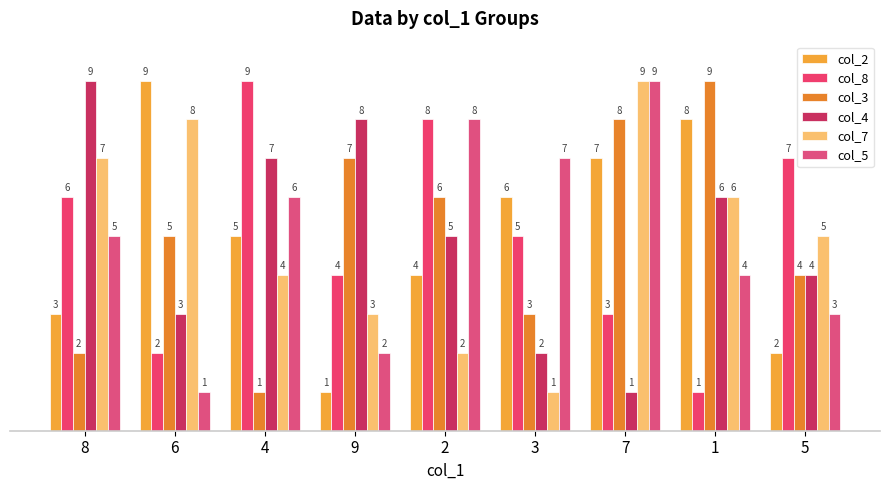

Is the value of col_8 at 8 greater than the value of col_7 at 8?

No